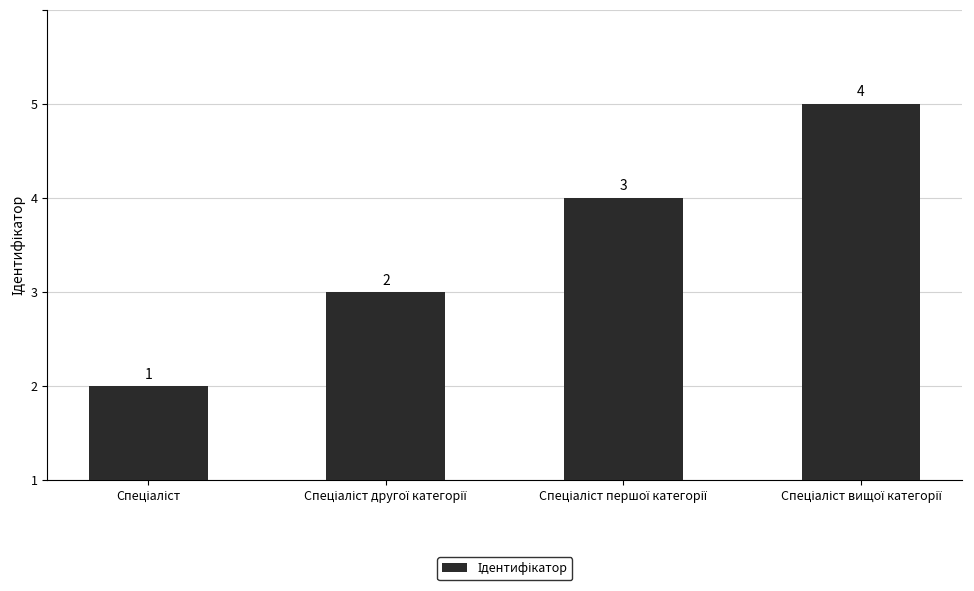

What is the label of the 2nd bar from the right?

Спеціаліст першої категорії